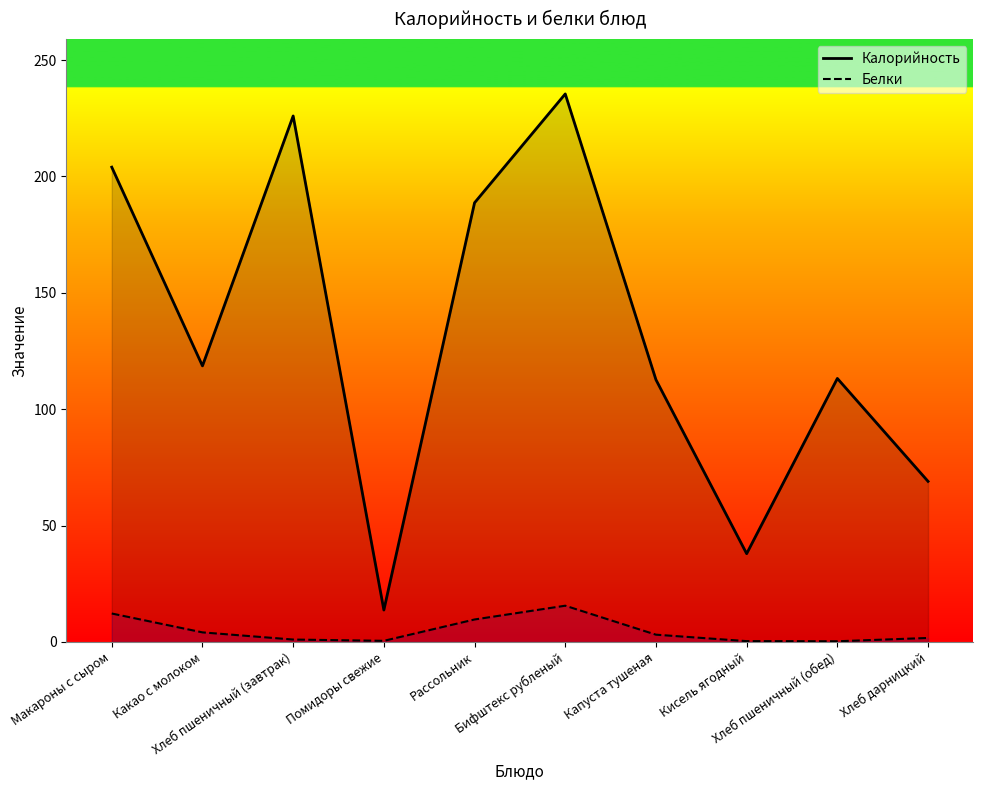

What position from the right is Капуста тушеная?

4